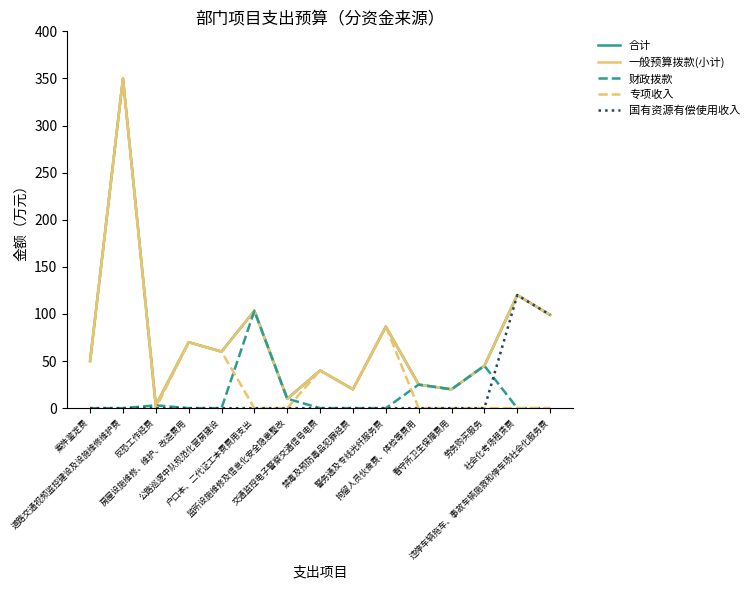

What value does the 一般预算拨款(小计) series have at 反恐工作经费?

3.0